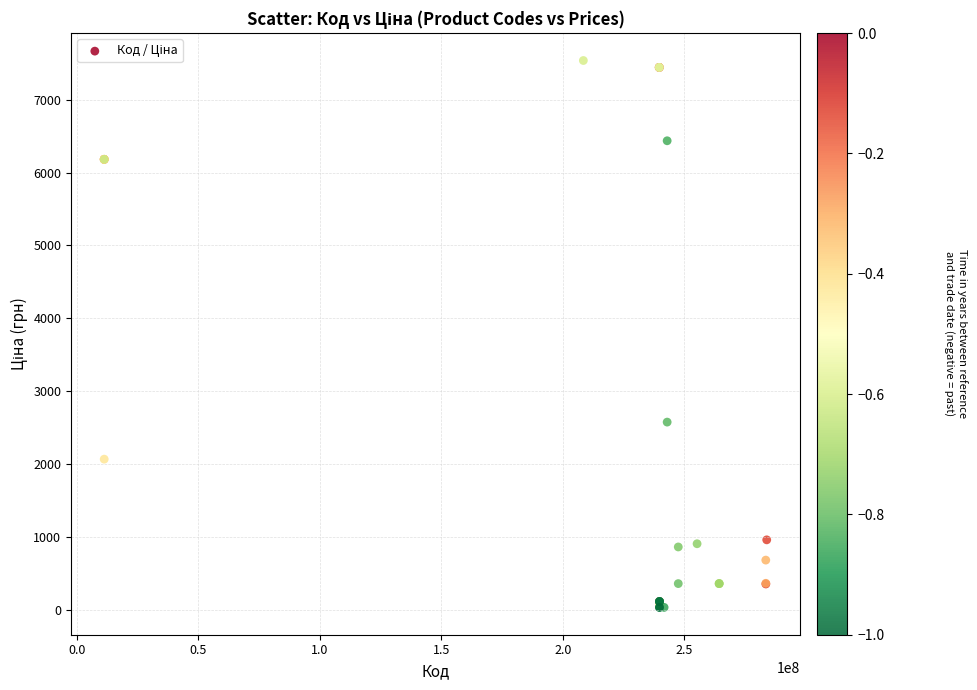

What Y value in the scatter plot is closest to 3785?

2575.0